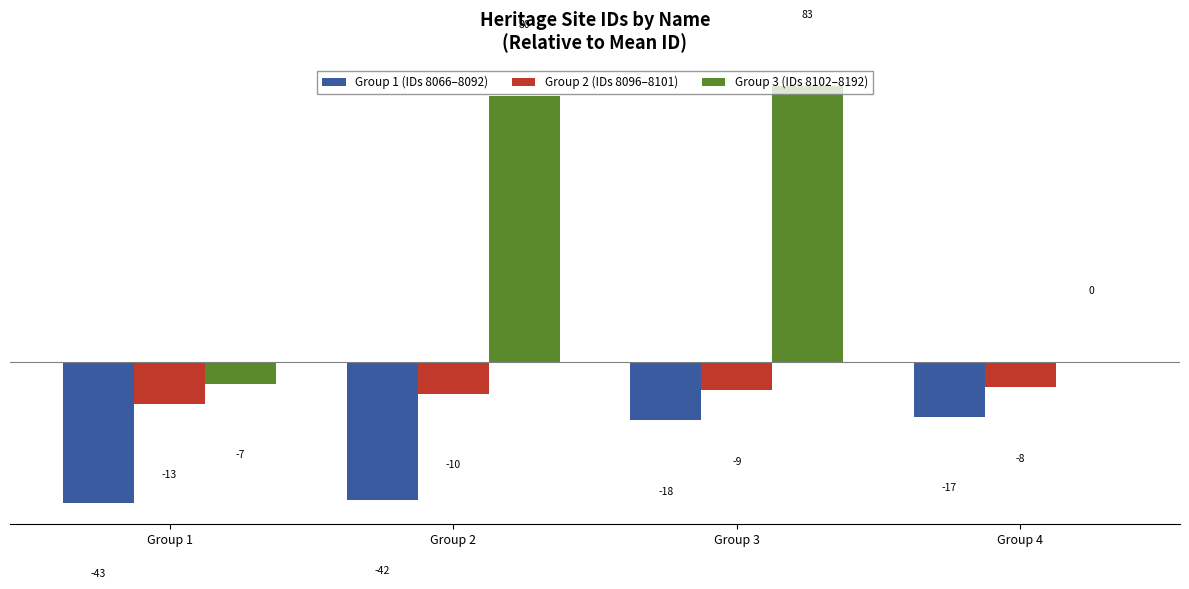

The value of Group 1 (IDs 8066–8092) at Group 4 is -11.4. True or false?

False